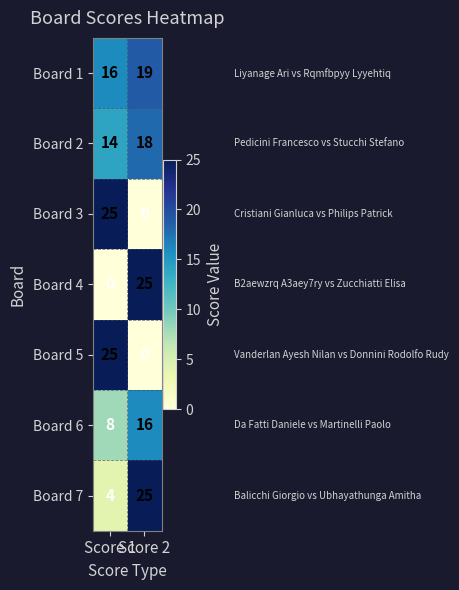

What is the sum of all Board 3 values?

25